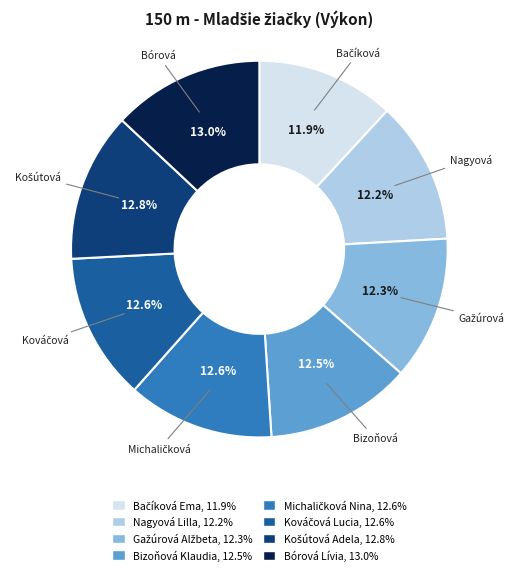

How many segments does this pie chart have?

8